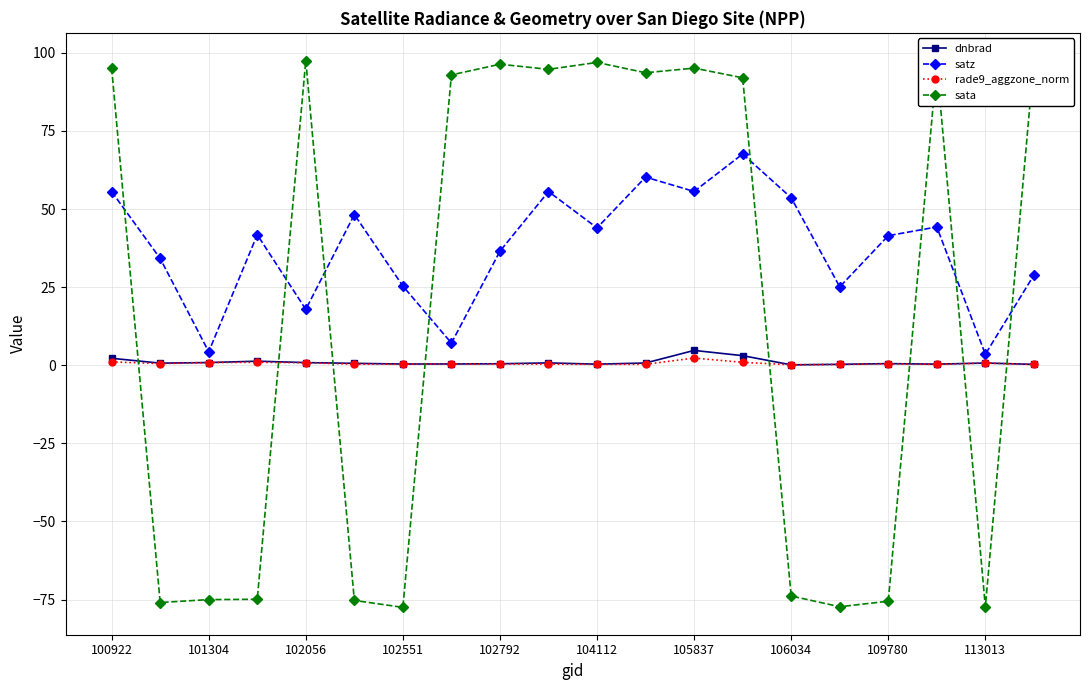

What is the average value of the rade9_aggzone_norm series?

0.6